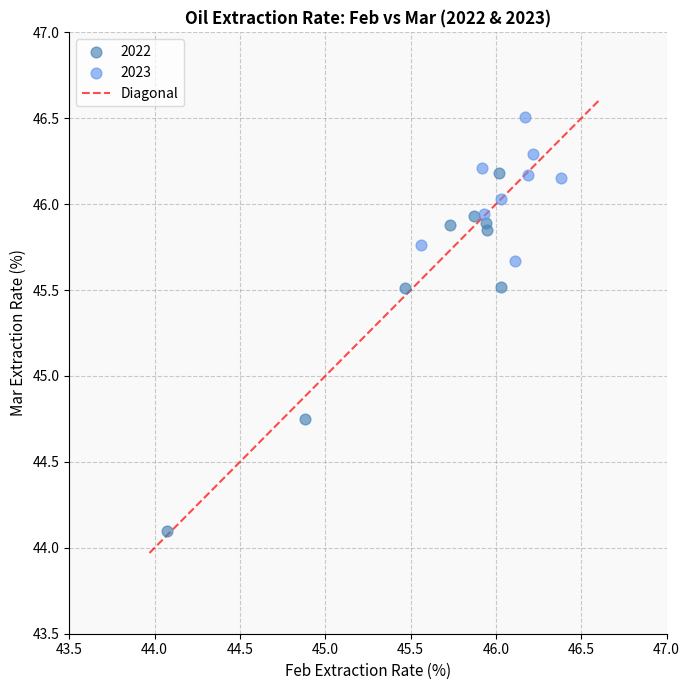

Which series reaches the maximum Y coordinate?

2023